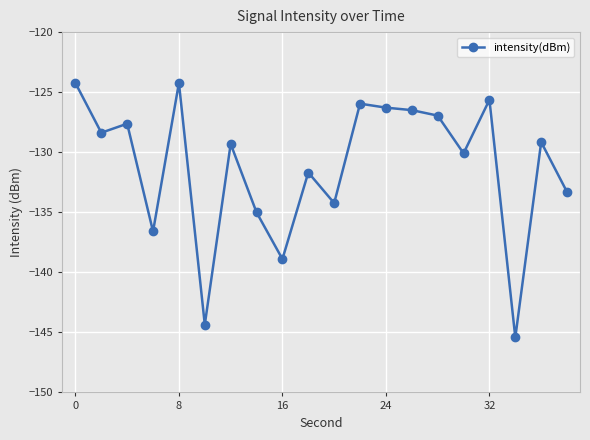

True or false: the data has more than 1 interior local peaks.

True